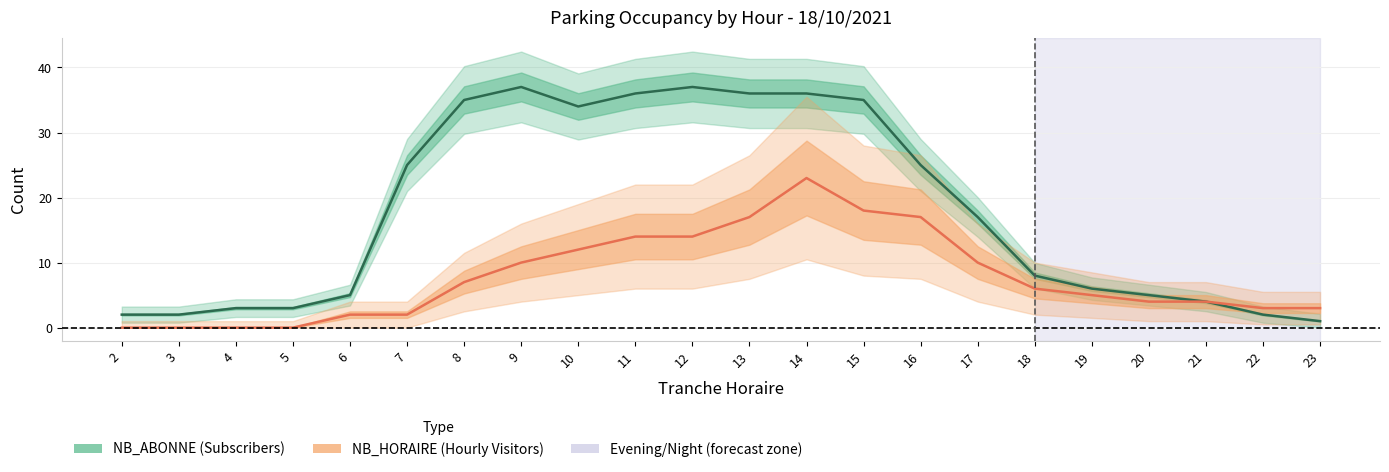

Rank the series by their maximum value, from highest to lowest.

NB_ABONNE (Subscribers), NB_HORAIRE (Hourly Visitors)